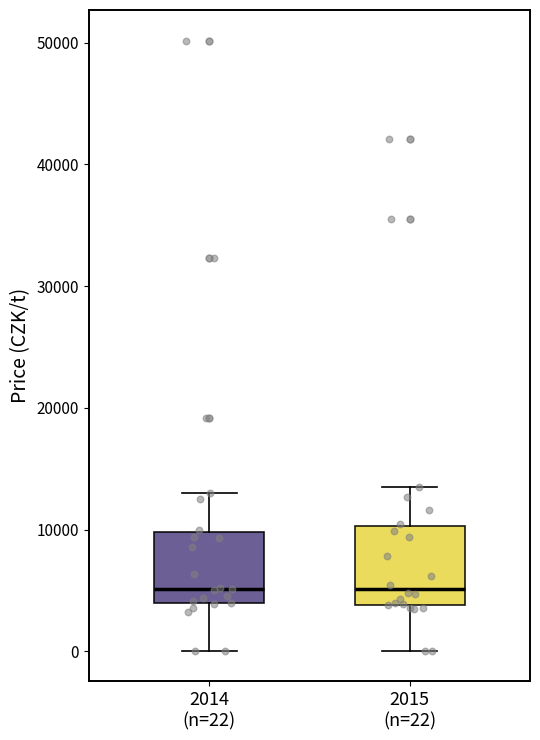

Reading left to right, read every box against the y-axis: the position of its median line, the range the box covers, and the ends of its whiskers. The values are not printed on the chart, so give them approximately, as read against the axis.

2014 (n=22): median 5000, box 4000 to 10000, whiskers 0 to 13000
2015 (n=22): median 5000, box 4000 to 10000, whiskers 0 to 14000